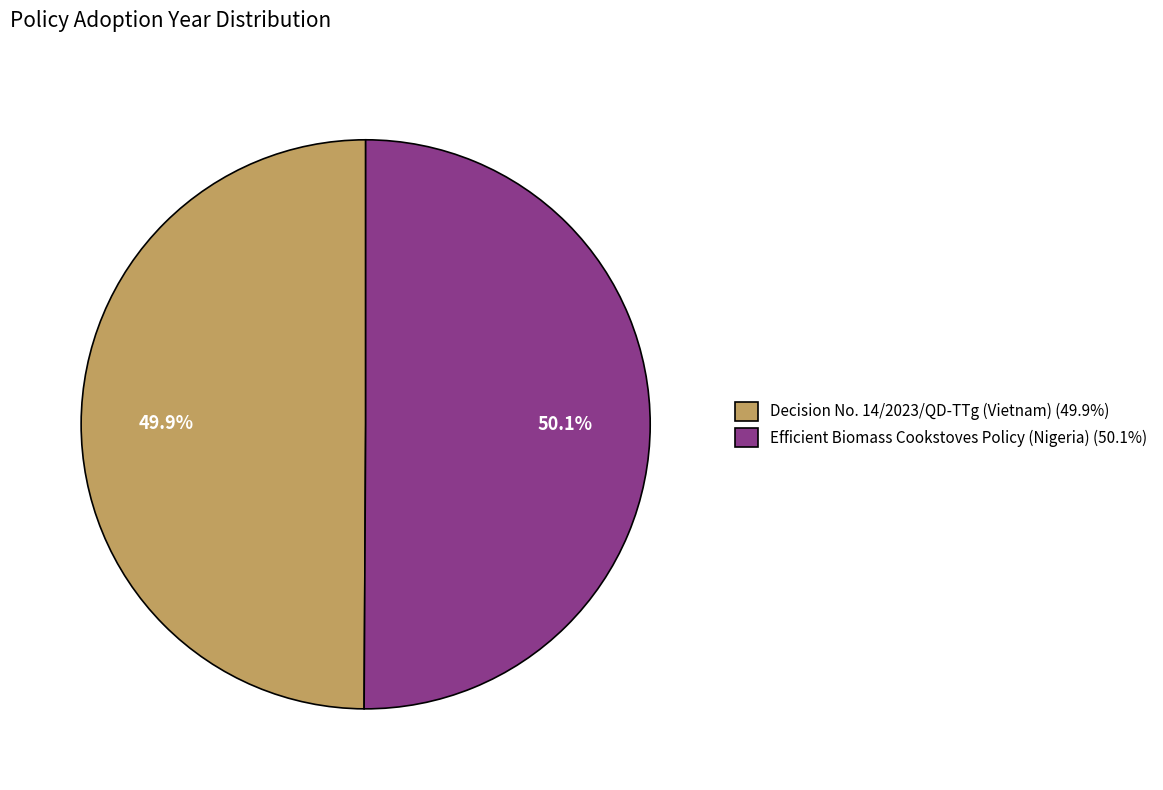

The Decision No. 14/2023/QD-TTg (Vietnam) slice represents 50% of the pie. True or false?

True